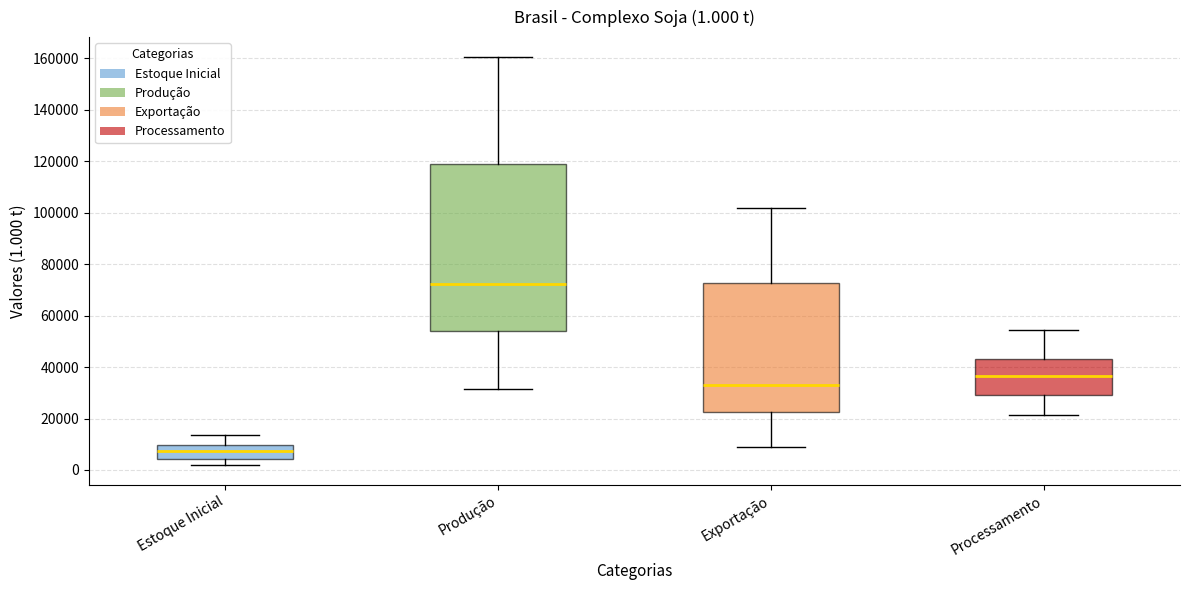

Which box is the tallest, from its lower edge to its upper edge?

Produção